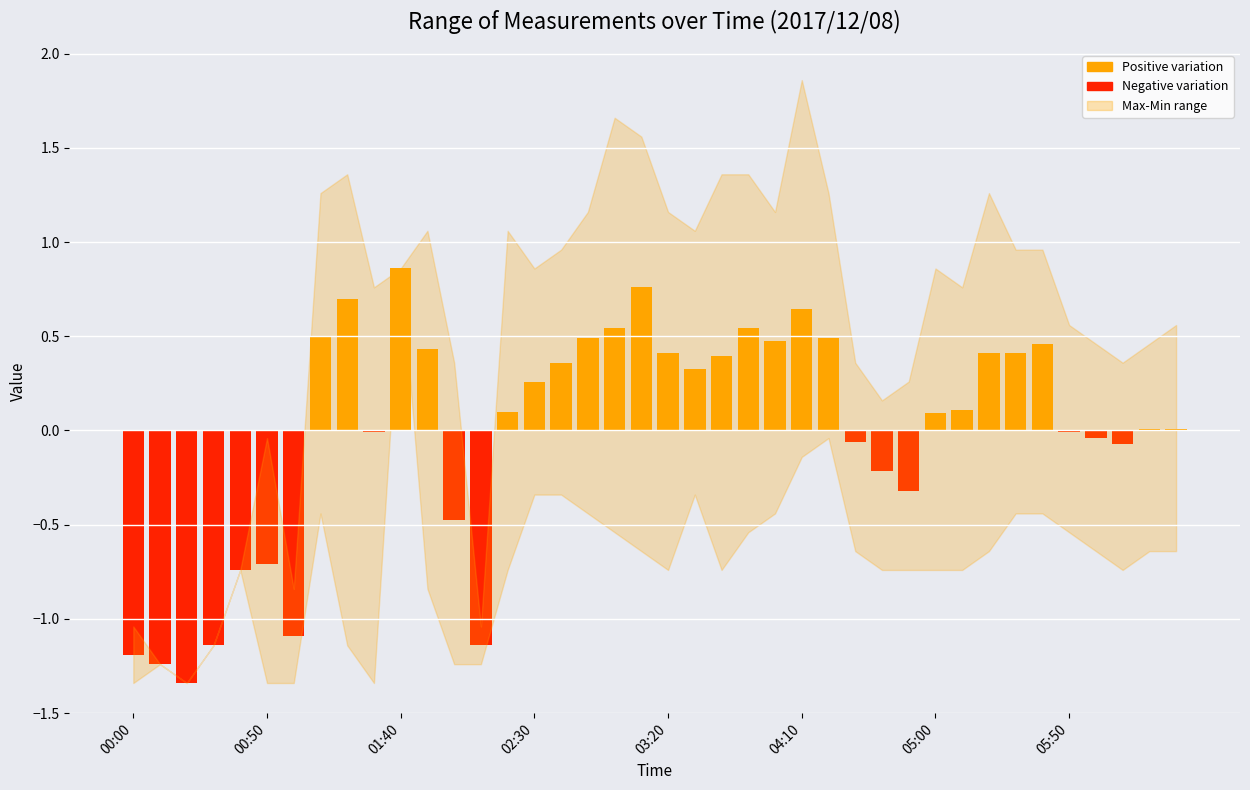

Which label corresponds to the largest value in the chart?

01:40